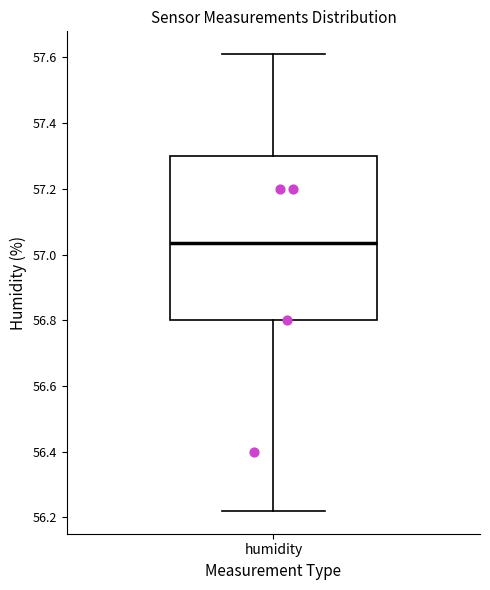

Where does the lower whisker of the box for humidity end on the y-axis? The values are not printed on the chart, so give them approximately, as read against the axis.

56.22